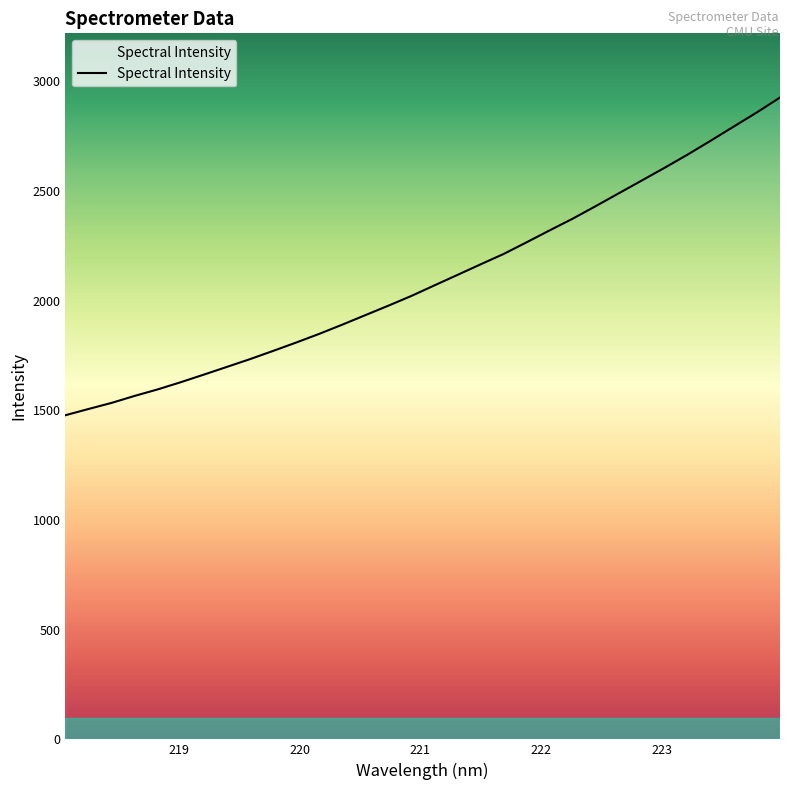

What is the minimum value shown in the chart?

1477.3